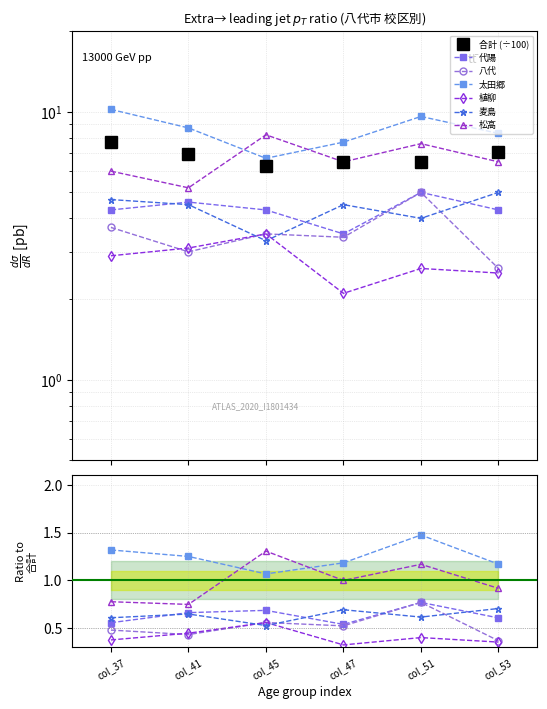

At which label does 松高 reach its minimum?

col_41